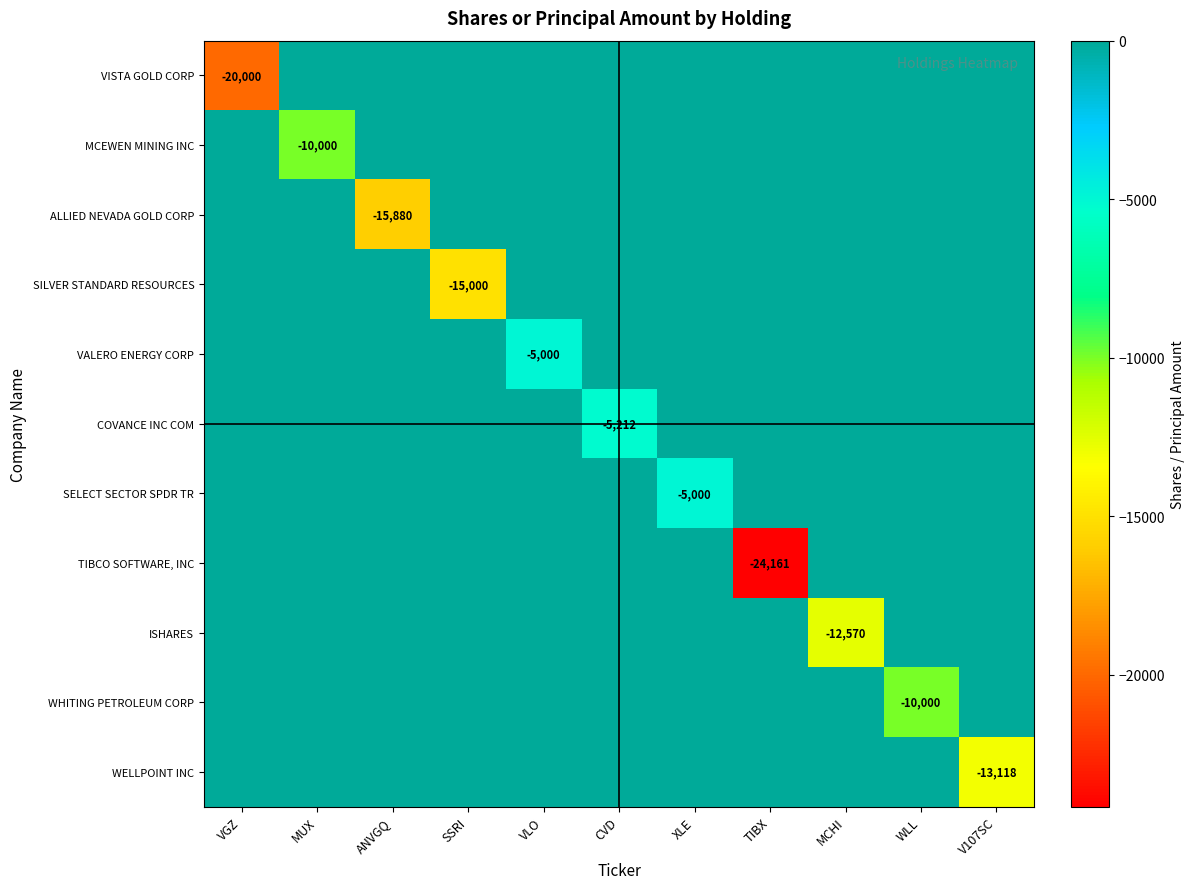

At how many categories does at least one series exceed -2602?

11